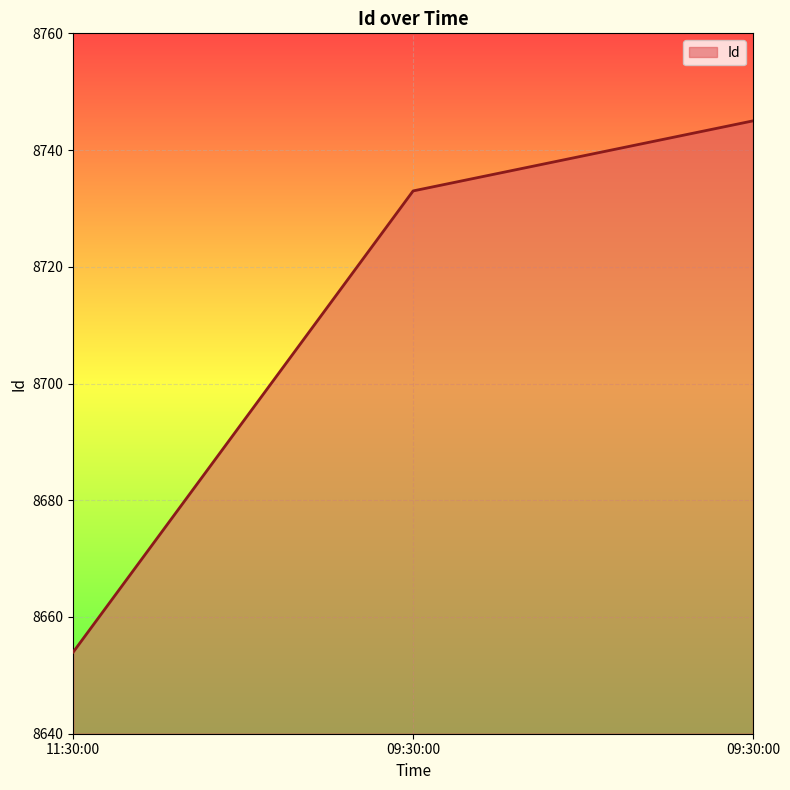

Count the number of categories in the chart.

3